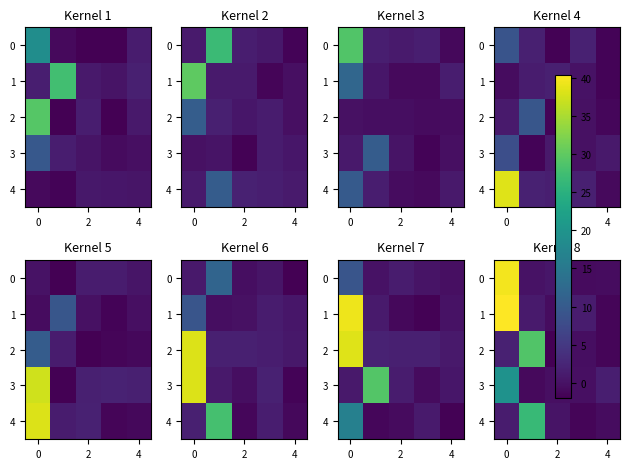

What is the maximum value shown in the chart?

40.4